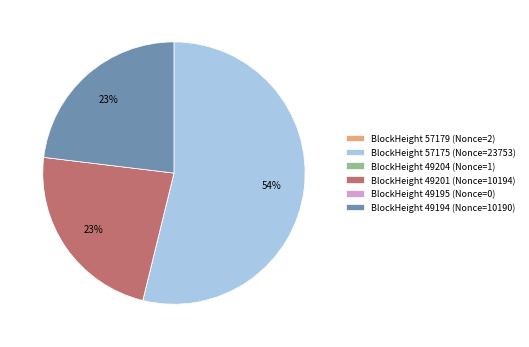

What is the largest slice in the pie chart?

BlockHeight 57175 (Nonce=23753)